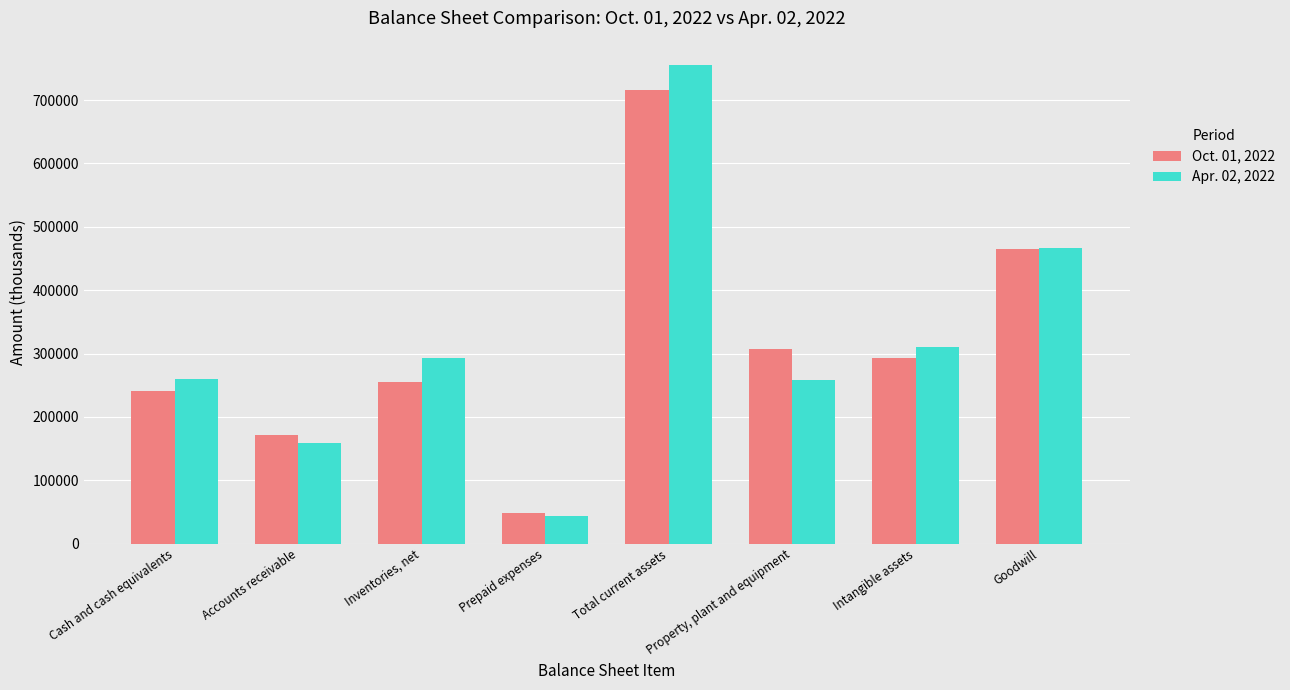

What is the label of the 1st bar from the left?

Cash and cash equivalents